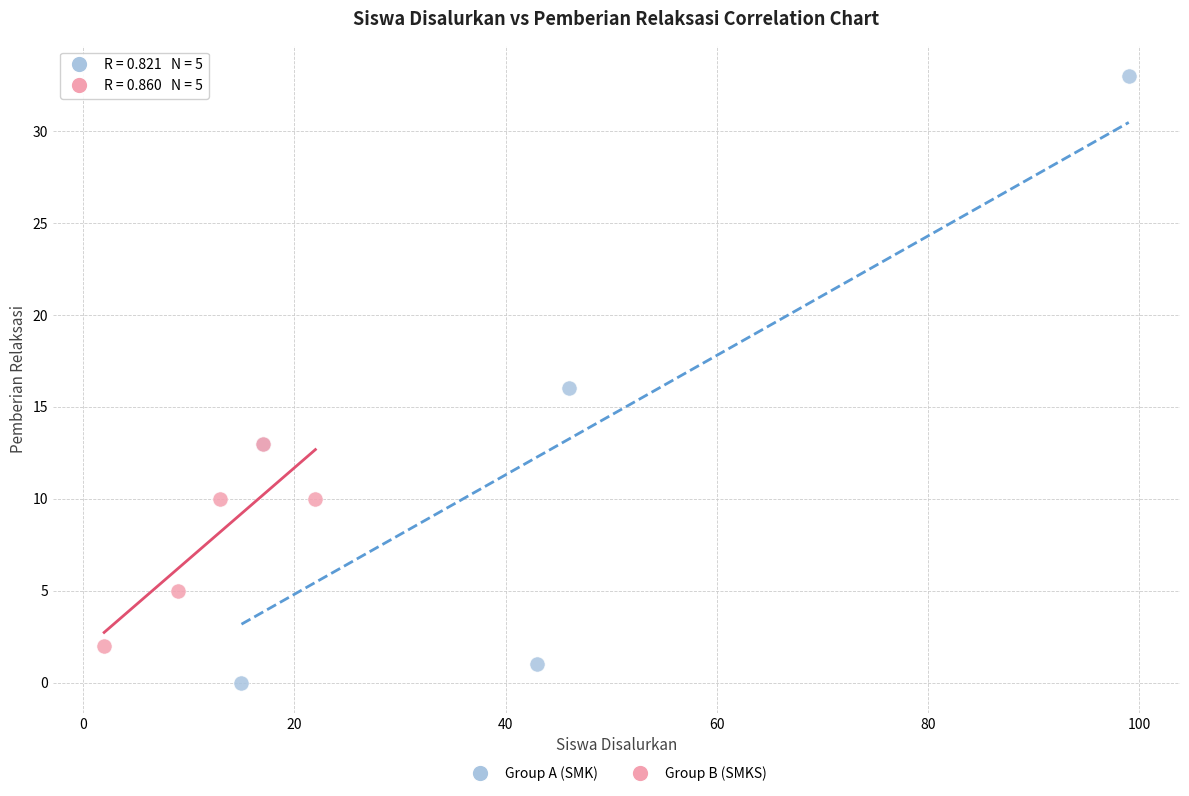

Which series has the widest spread of Y values?

Group A (SMK)